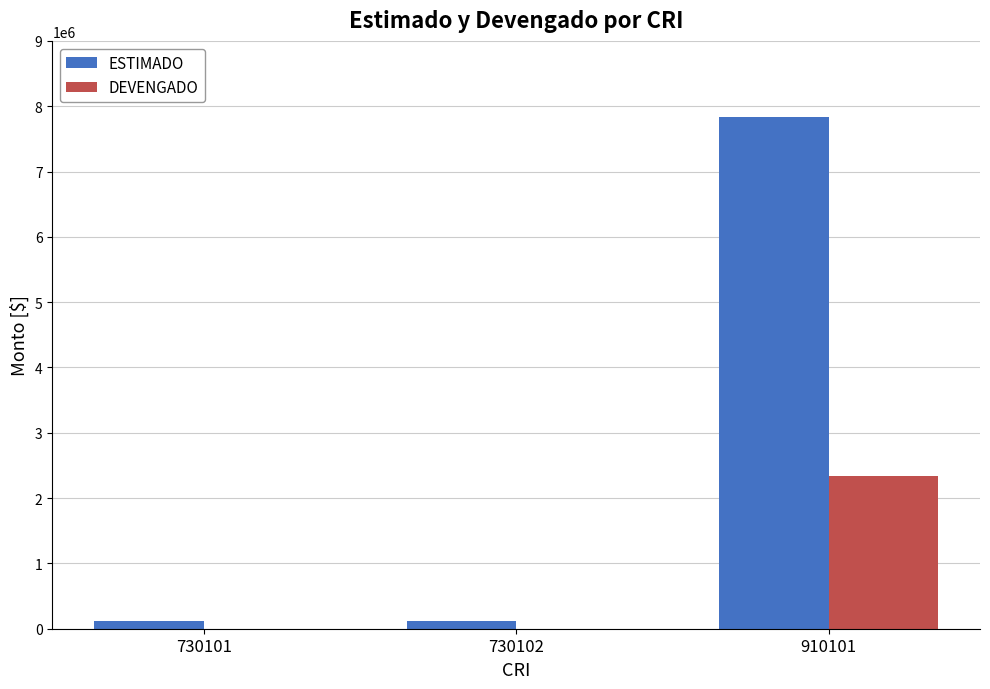

What is the sum of all ESTIMADO values?

8085600